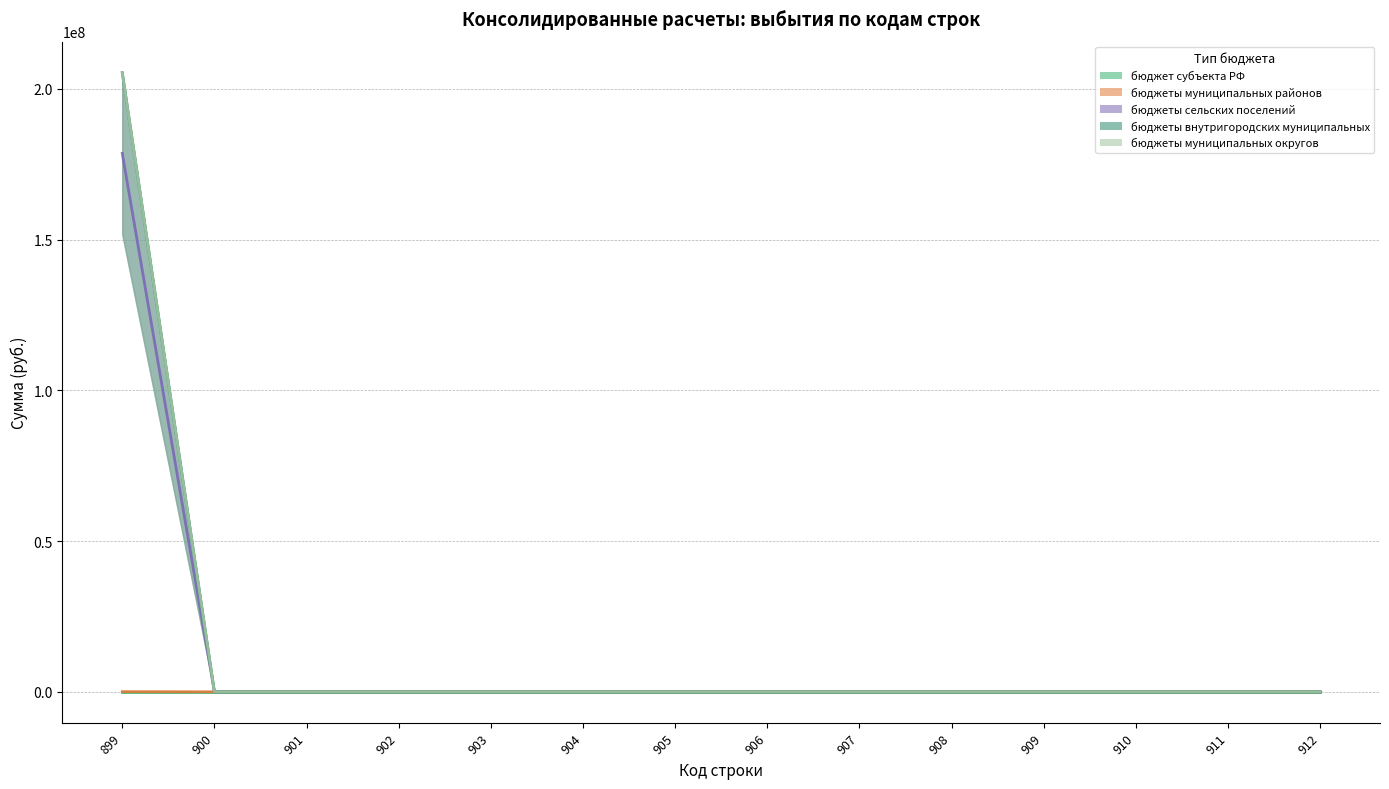

The бюджеты сельских поселений series shows 0.0 at 905. True or false?

True